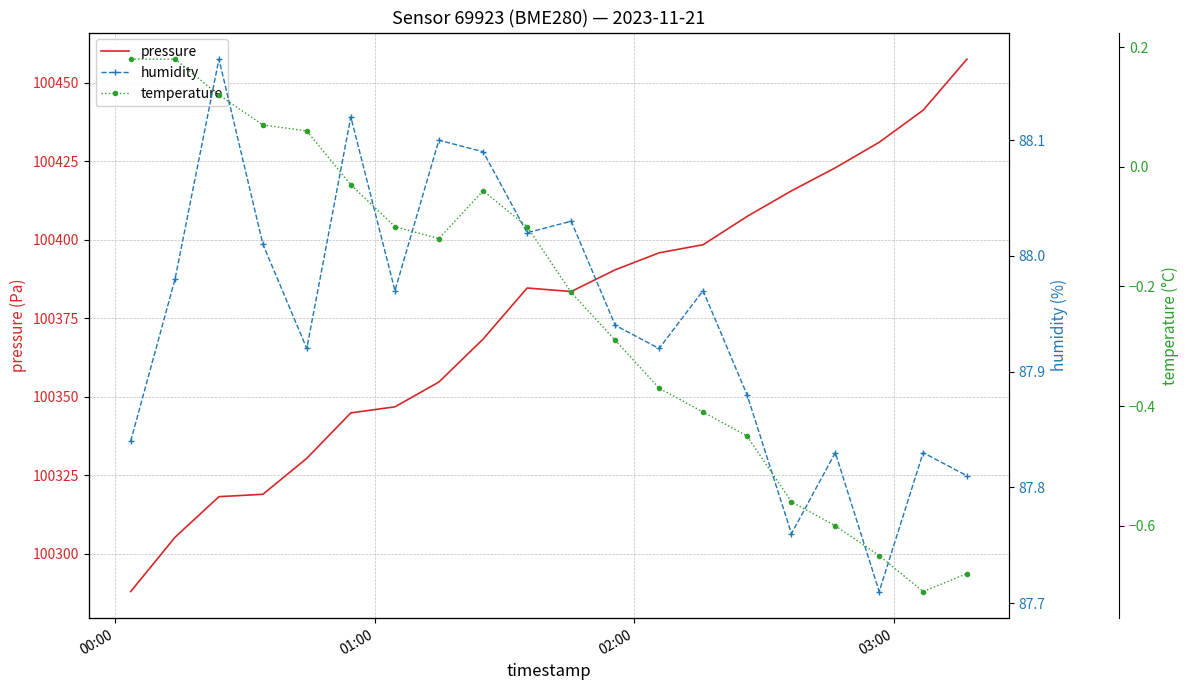

What is the minimum value for pressure?

100287.9